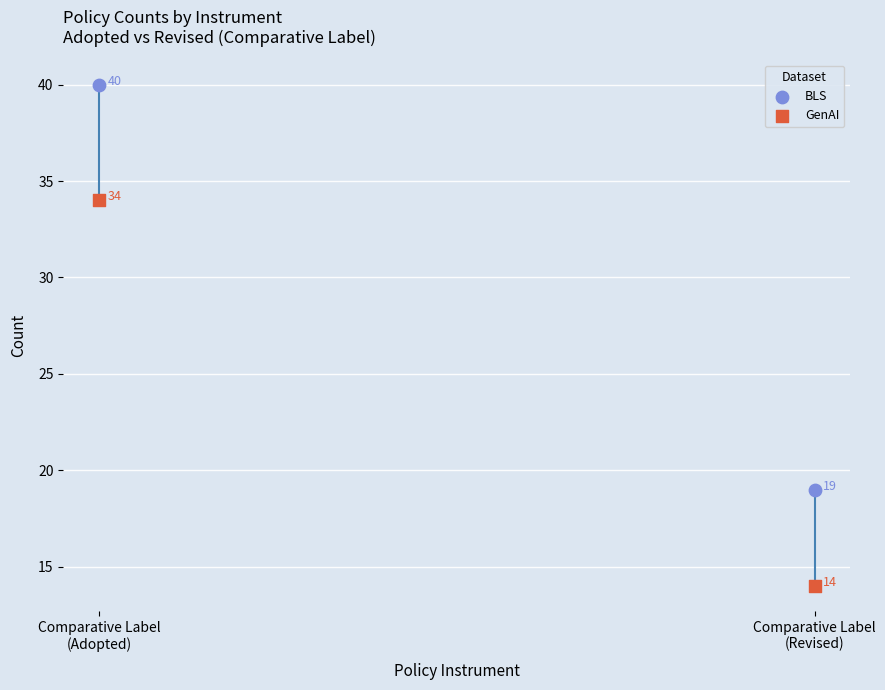

Which series has the largest Y range (max minus min)?

BLS